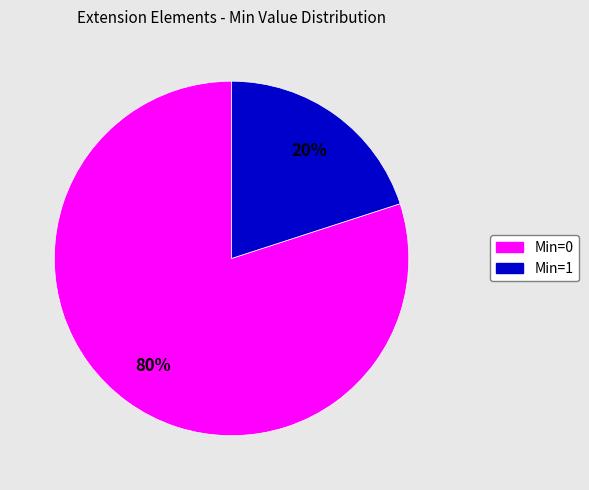

To the nearest percent, what is the difference between the largest and smallest slice percentages?

60%